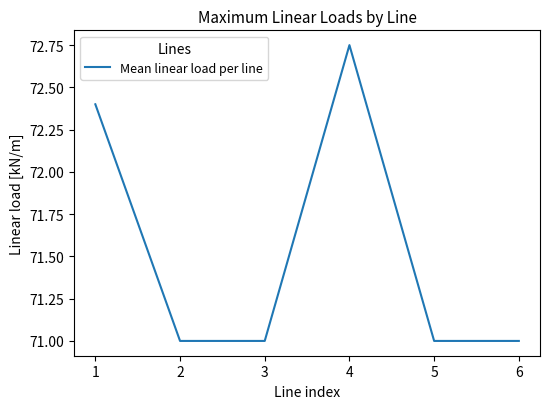

What is the difference between the second highest and second lowest values?

1.4